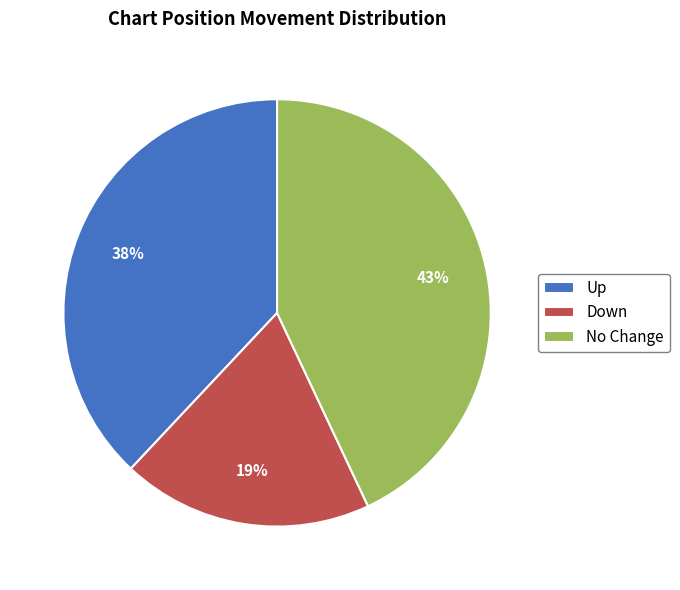

How many segments does this pie chart have?

3